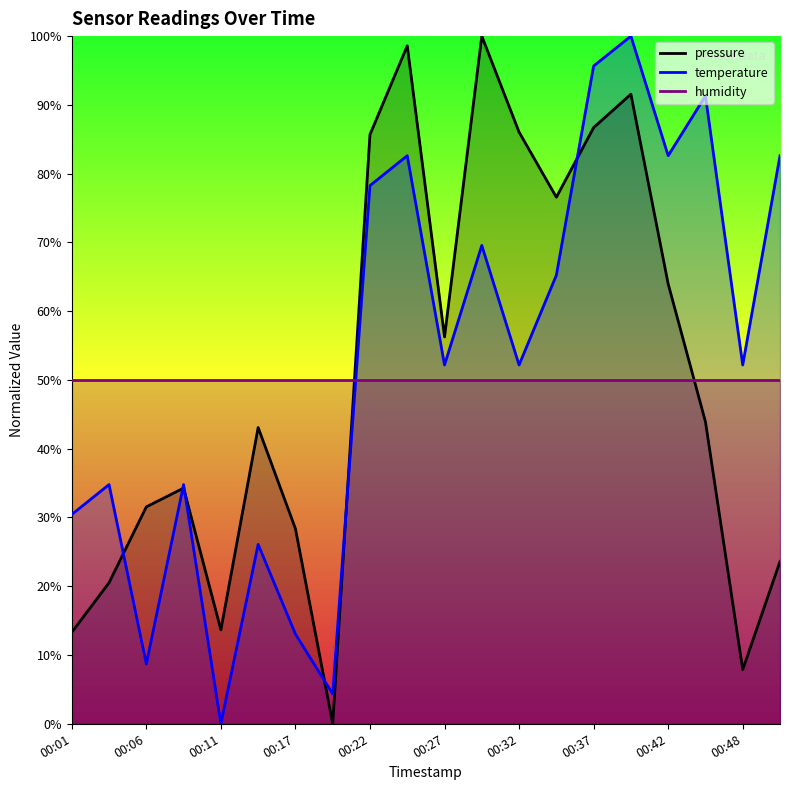

Between which two adjacent categories do pressure and temperature first intersect?

00:04 and 00:06